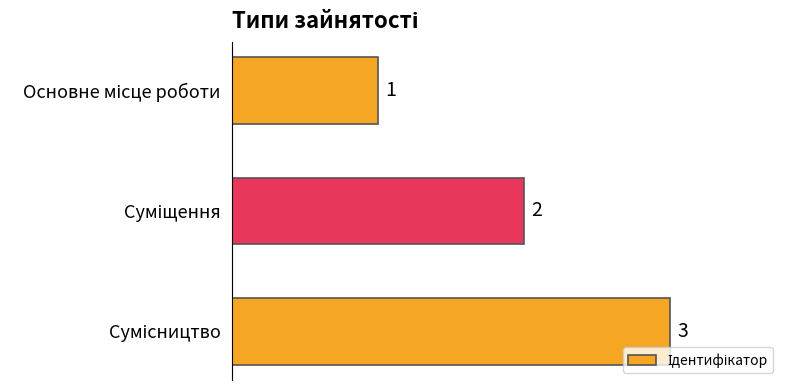

What is the value of the 3rd bar from the top?

3